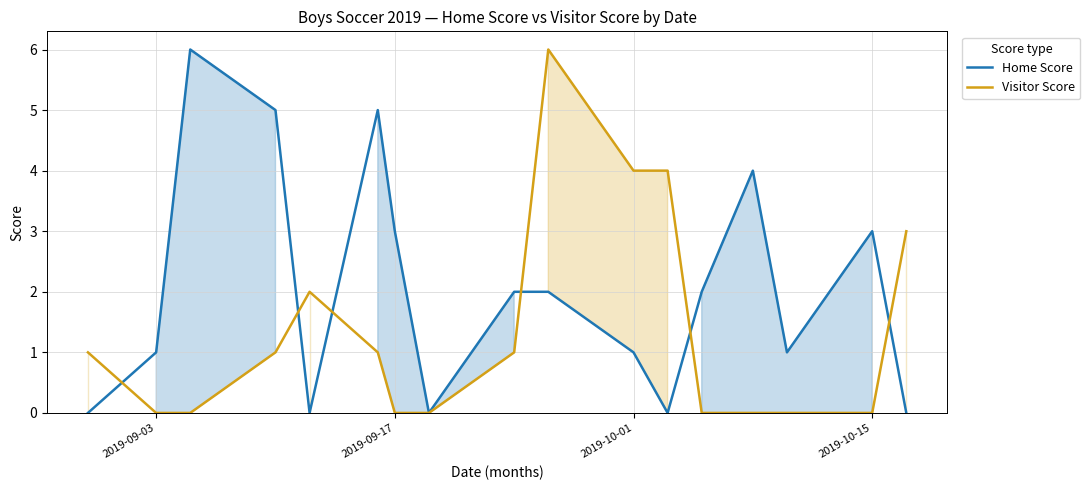

The value of Visitor Score at 2019-10-15 is 4. True or false?

False